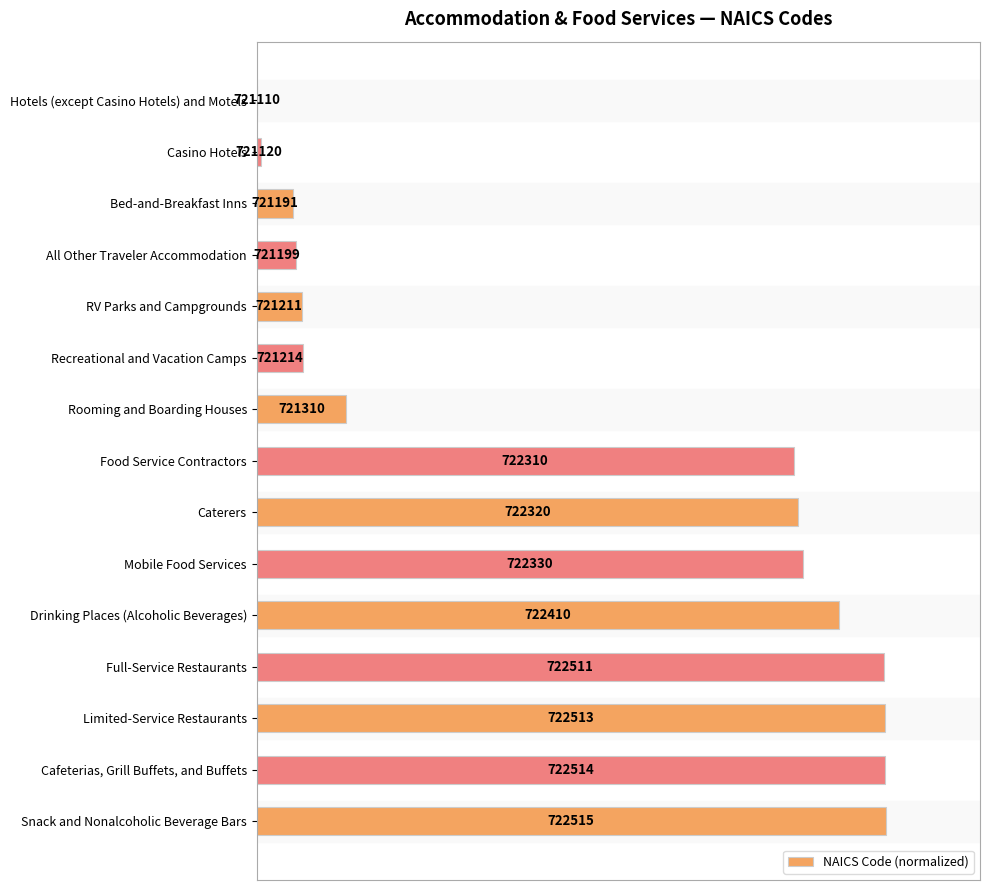

Are the bars horizontal?

Yes